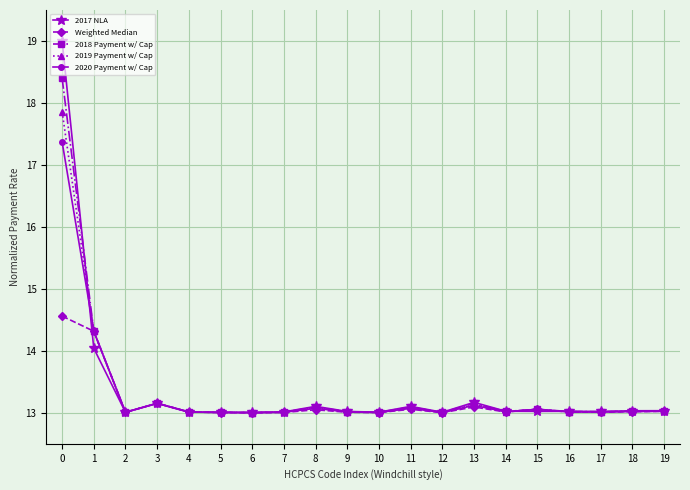

Which series has the largest range (max minus min)?

2017 NLA